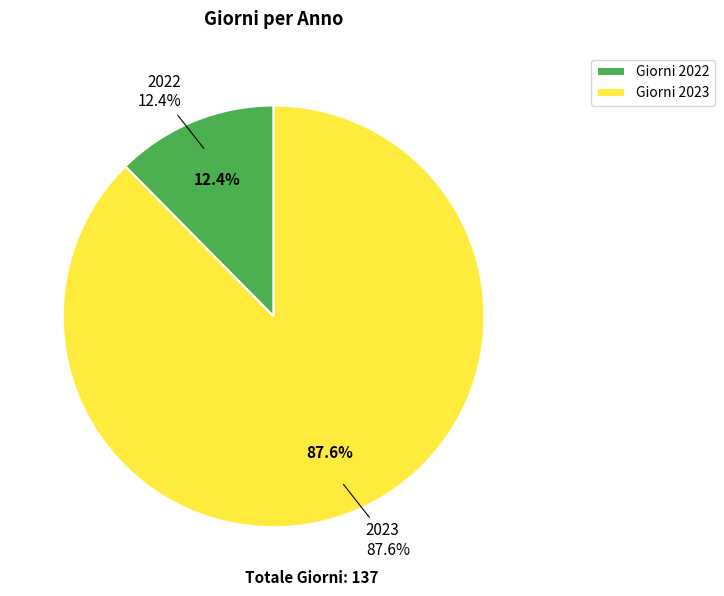

Count the number of slices in the pie.

2